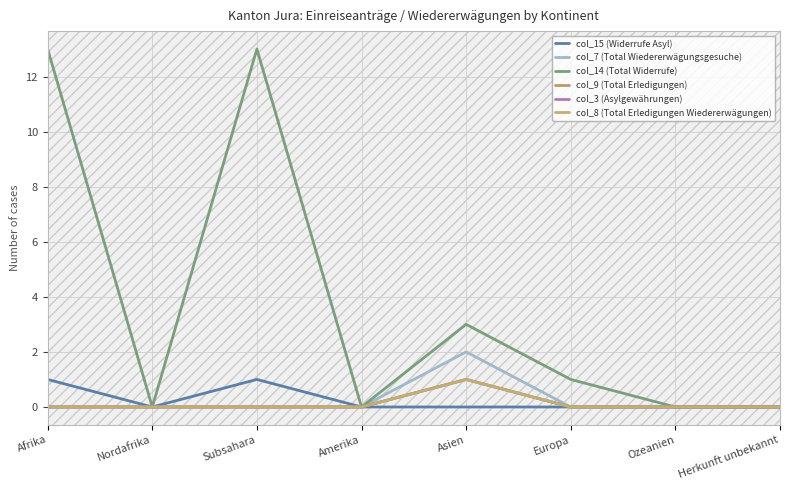

True or false: col_7 (Total Wiedererwägungsgesuche) and col_15 (Widerrufe Asyl) intersect in this chart.

False